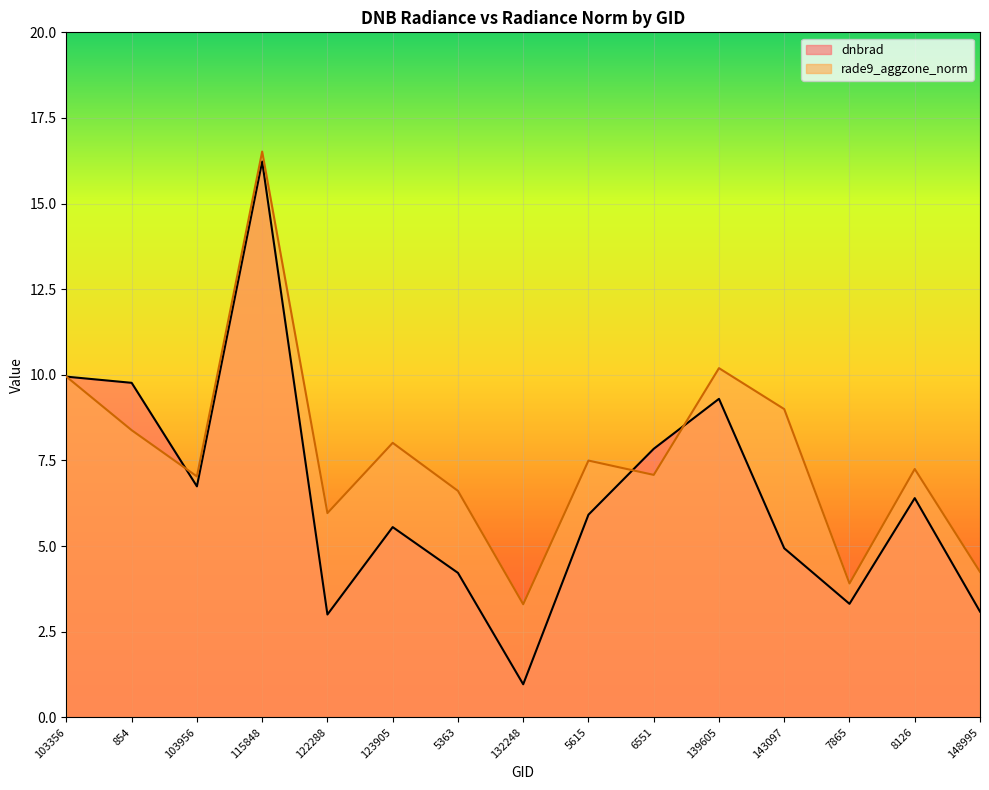

At 139605, list the series in order from smallest to largest.

dnbrad, rade9_aggzone_norm